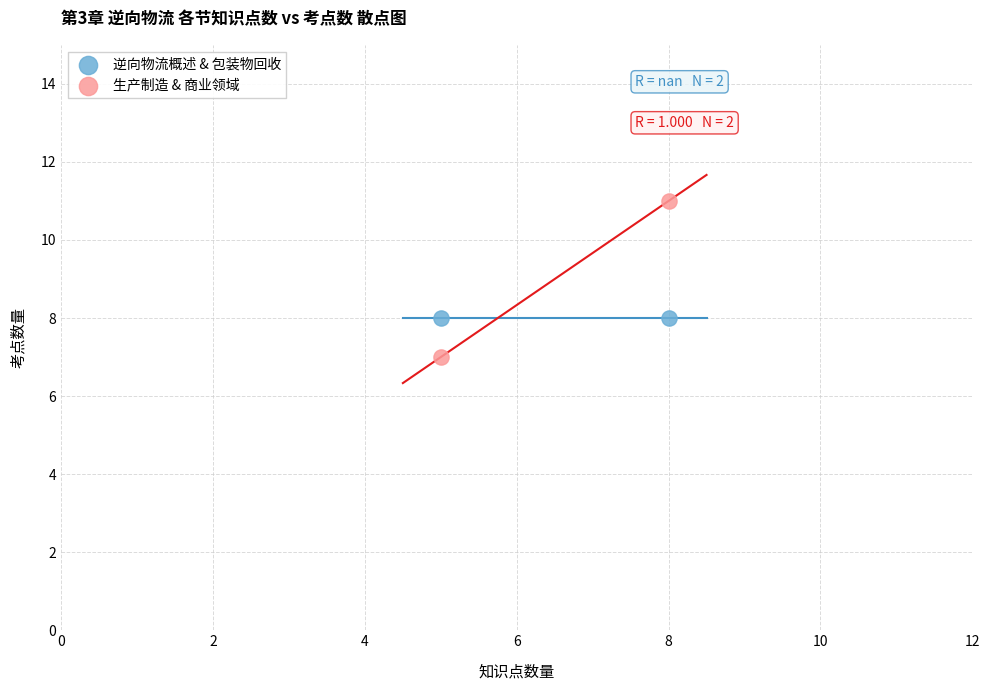

Which series contains the highest Y value?

生产制造 & 商业领域